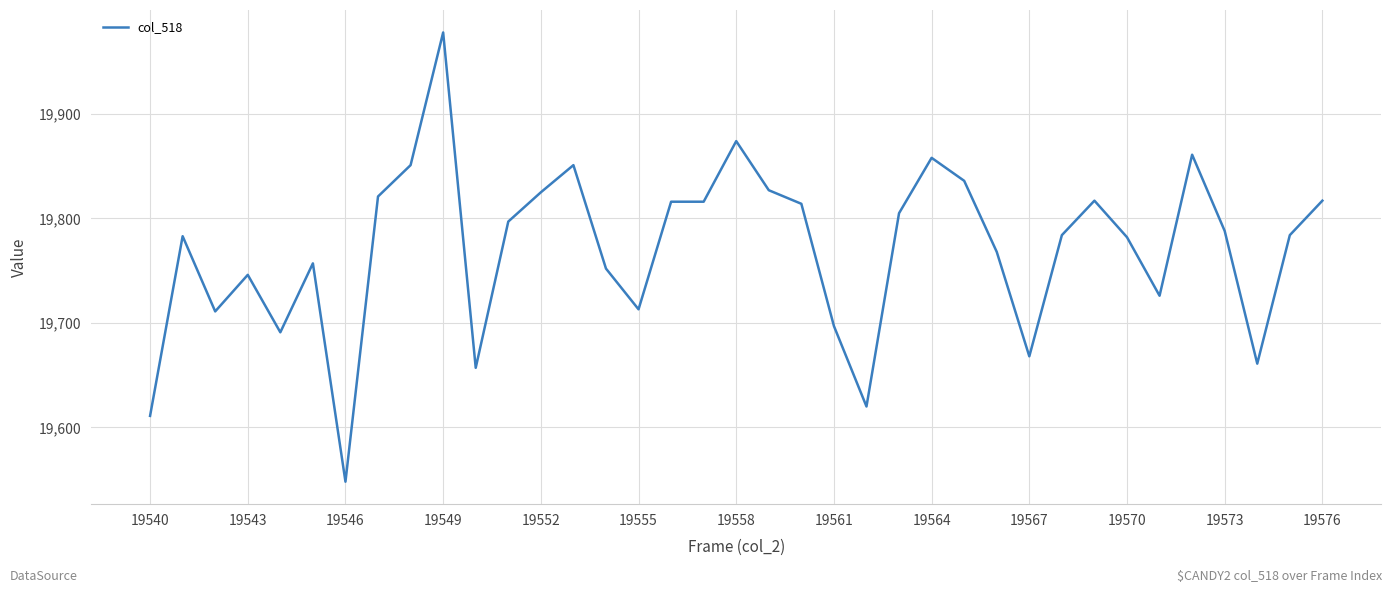

What is the difference between the maximum and minimum values?

430